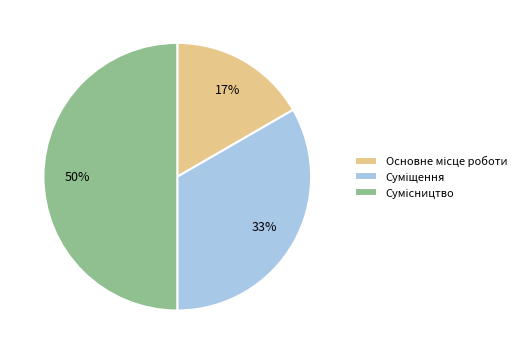

To the nearest percent, what is the difference between the largest and smallest slice percentages?

33%